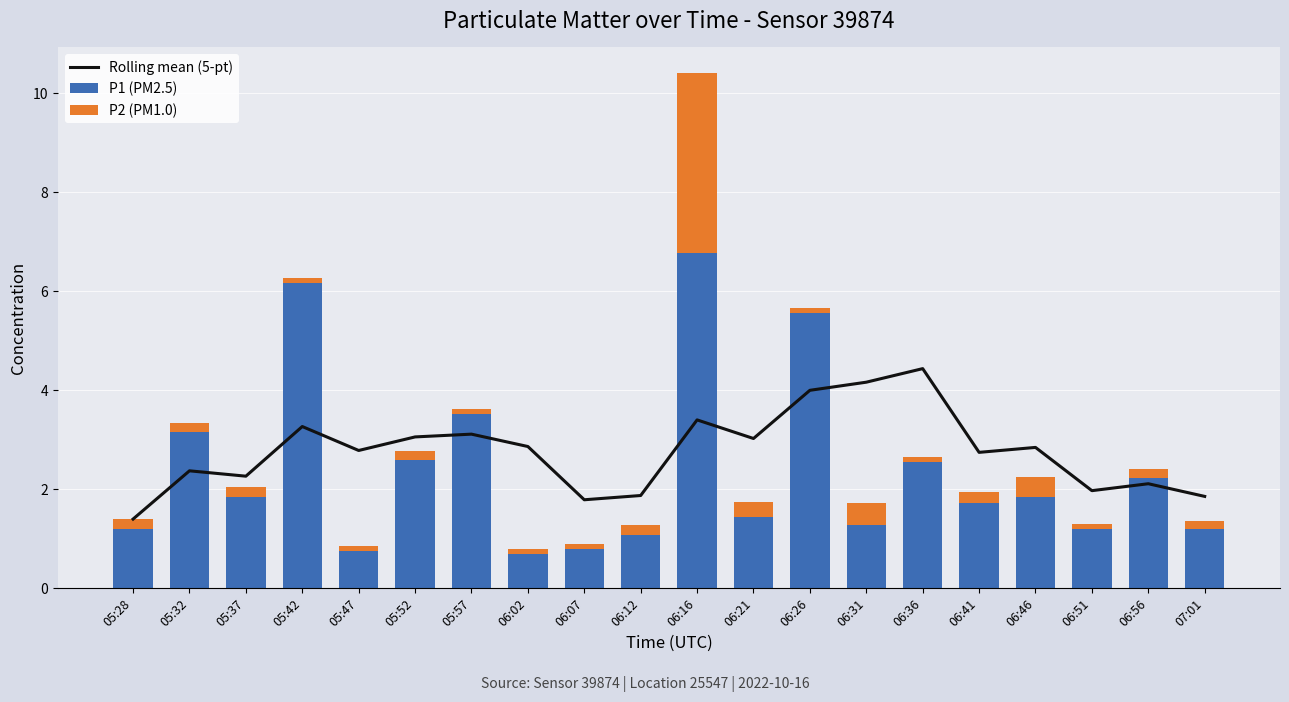

What is the difference between the highest and lowest values at 06:16?

3.4